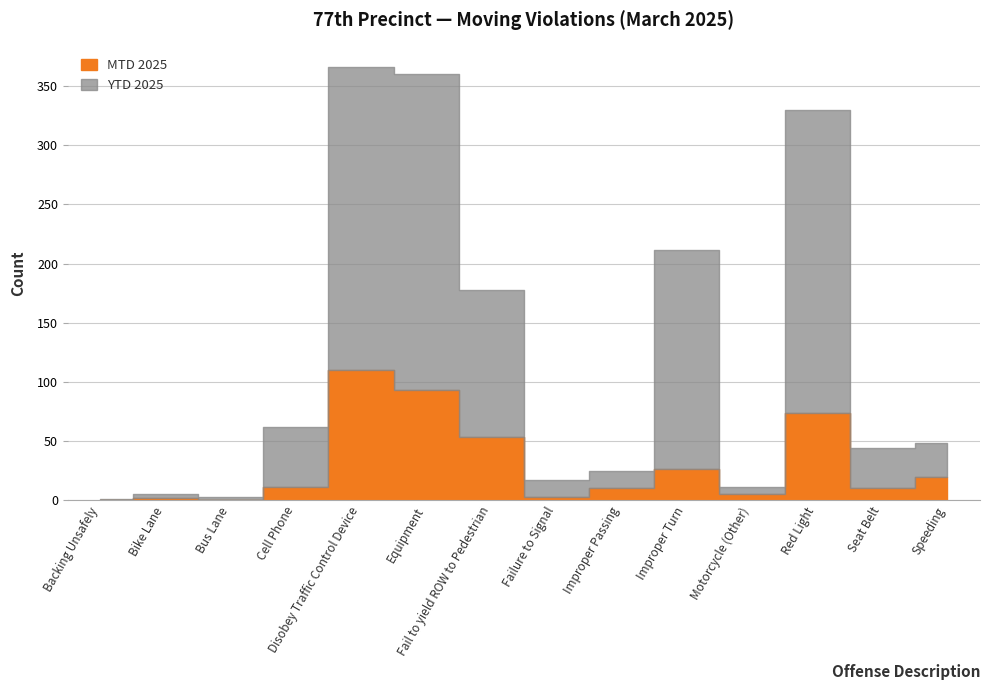

Reading right to left, extract all data points from this chart.

MTD 2025: Speeding=20	Seat Belt=10	Red Light=74	Motorcycle (Other)=5	Improper Turn=26	Improper Passing=10	Failure to Signal=3	Fail to yield ROW to Pedestrian=53	Equipment=93	Disobey Traffic Control Device=110	Cell Phone=11	Bus Lane=0	Bike Lane=2	Backing Unsafely=0
YTD 2025: Speeding=48	Seat Belt=44	Red Light=330	Motorcycle (Other)=11	Improper Turn=211	Improper Passing=25	Failure to Signal=17	Fail to yield ROW to Pedestrian=178	Equipment=360	Disobey Traffic Control Device=366	Cell Phone=62	Bus Lane=3	Bike Lane=5	Backing Unsafely=1